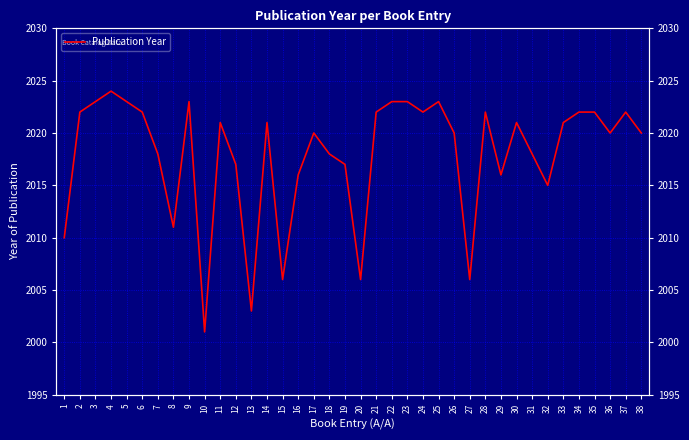

The value at 5 is 2914. True or false?

False